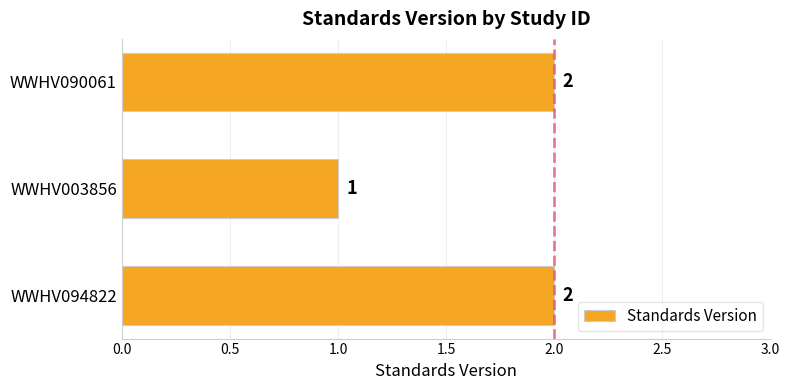

What is the difference between the second highest and minimum values?

1